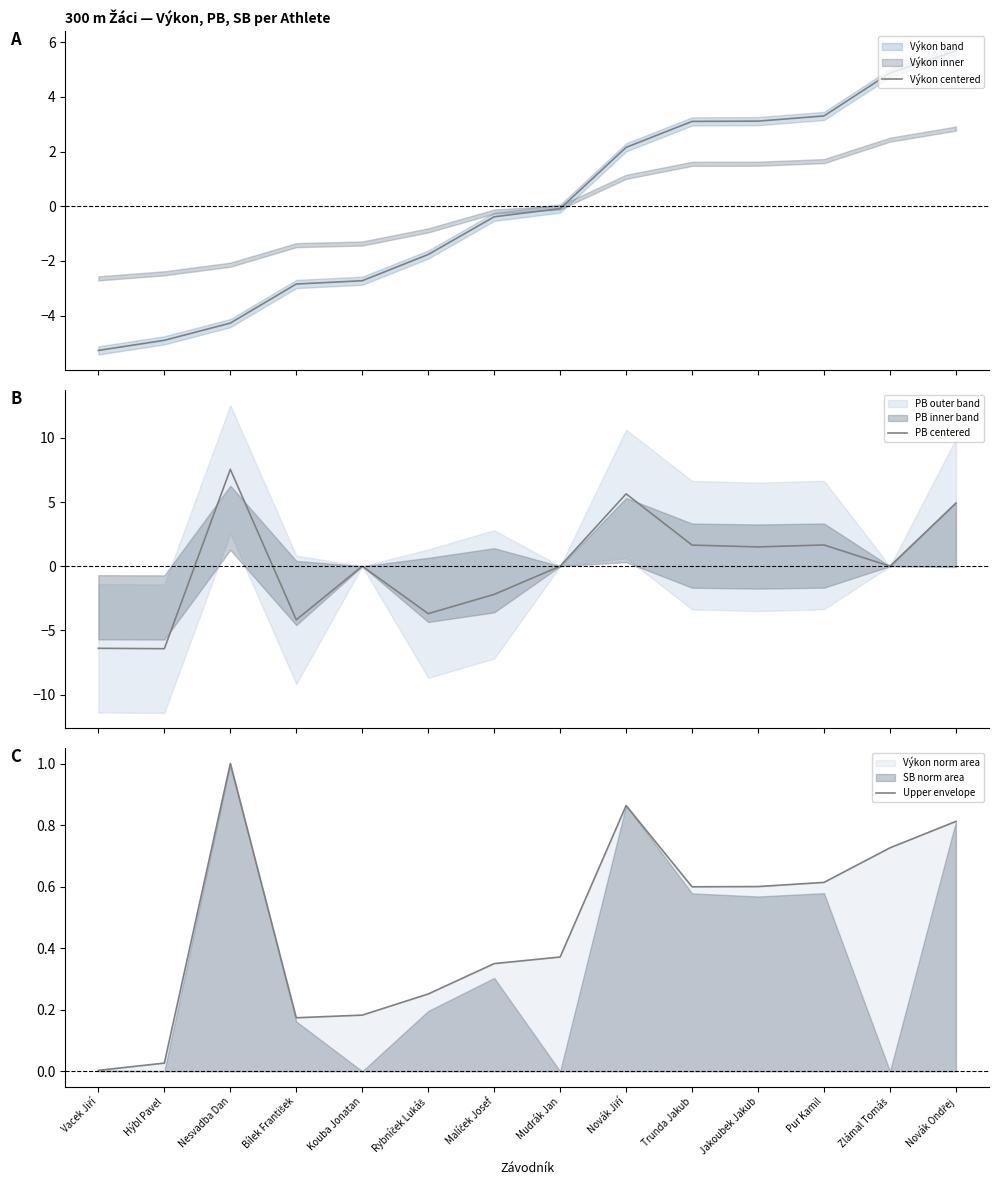

How many values in the PB centered series are below 0?

5